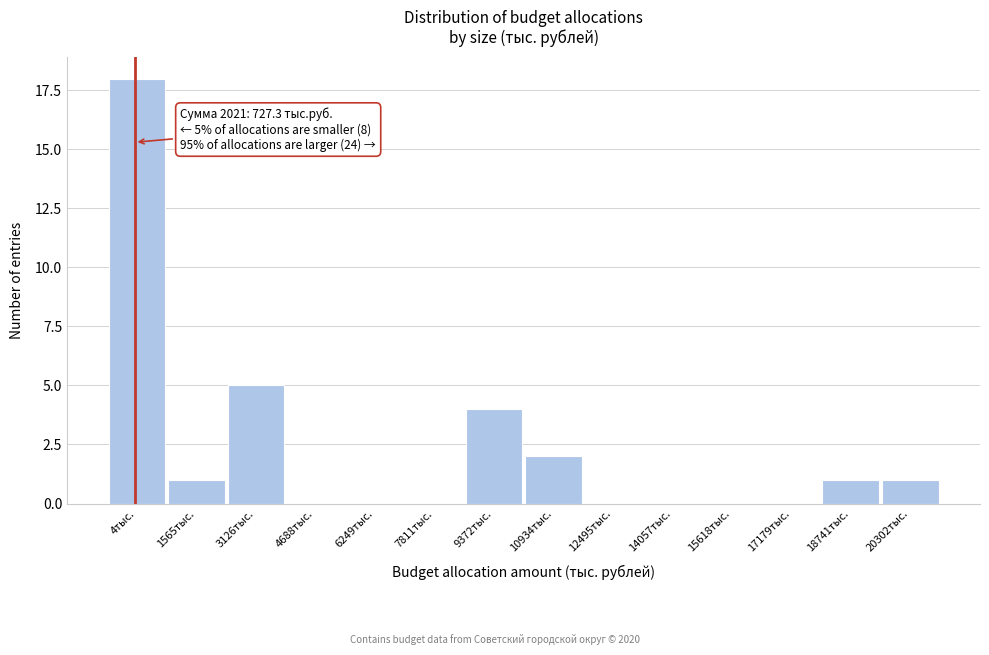

Reading left to right, what are all the values shown in this chart?

4тыс.=18	1565тыс.=1	3126тыс.=5	4688тыс.=0	6249тыс.=0	7811тыс.=0	9372тыс.=4	10934тыс.=2	12495тыс.=0	14057тыс.=0	15618тыс.=0	17179тыс.=0	18741тыс.=1	20302тыс.=1